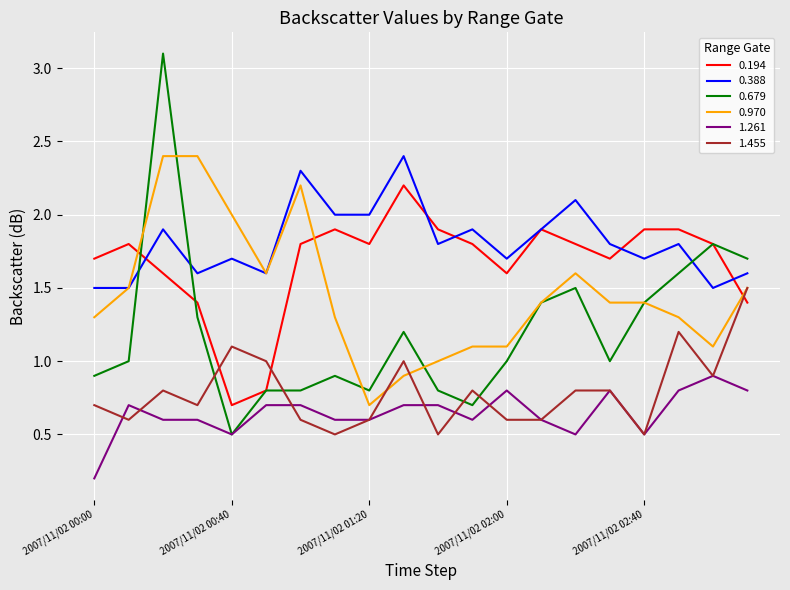

Reading right to left, extract all data points from this chart.

0.194: 1.4	1.8	1.9	1.9	1.7	1.8	1.9	1.6	1.8	1.9	2.2	1.8	1.9	1.8	0.8	0.7	1.4	1.6	1.8	1.7
0.388: 1.6	1.5	1.8	1.7	1.8	2.1	1.9	1.7	1.9	1.8	2.4	2.0	2.0	2.3	1.6	1.7	1.6	1.9	1.5	1.5
0.679: 1.7	1.8	1.6	1.4	1.0	1.5	1.4	1.0	0.7	0.8	1.2	0.8	0.9	0.8	0.8	0.5	1.3	3.1	1.0	0.9
0.970: 1.5	1.1	1.3	1.4	1.4	1.6	1.4	1.1	1.1	1.0	0.9	0.7	1.3	2.2	1.6	2.0	2.4	2.4	1.5	1.3
1.261: 0.8	0.9	0.8	0.5	0.8	0.5	0.6	0.8	0.6	0.7	0.7	0.6	0.6	0.7	0.7	0.5	0.6	0.6	0.7	0.2
1.455: 1.5	0.9	1.2	0.5	0.8	0.8	0.6	0.6	0.8	0.5	1.0	0.6	0.5	0.6	1.0	1.1	0.7	0.8	0.6	0.7